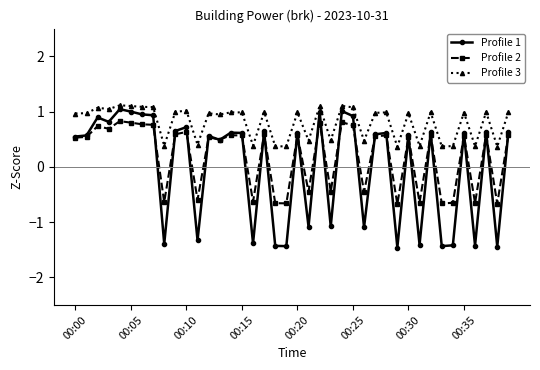

How many lines are shown in the chart?

3